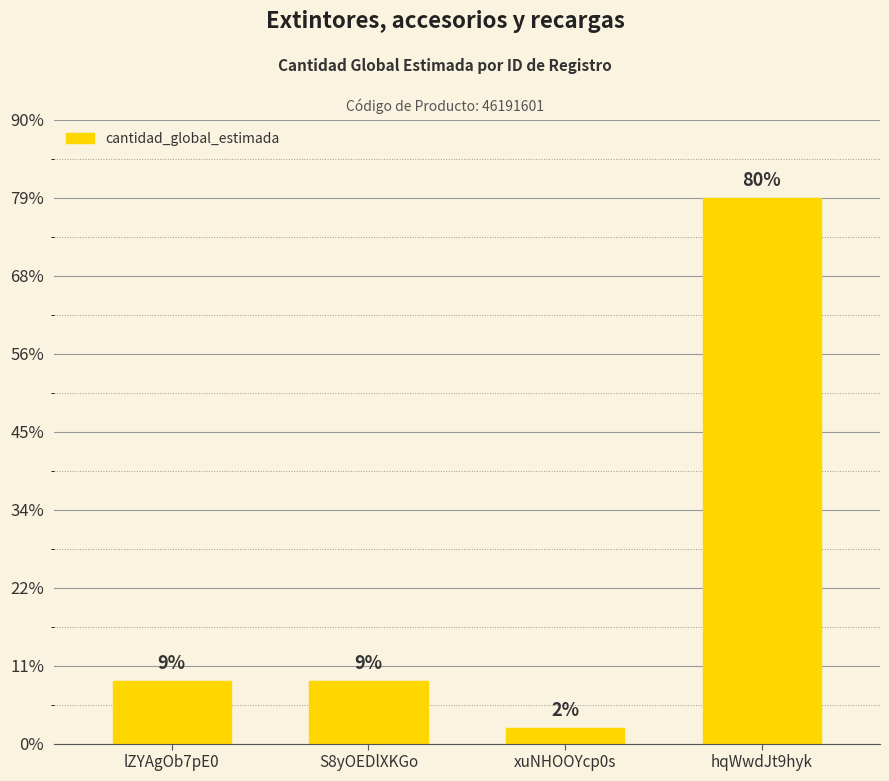

Are the bars horizontal?

No